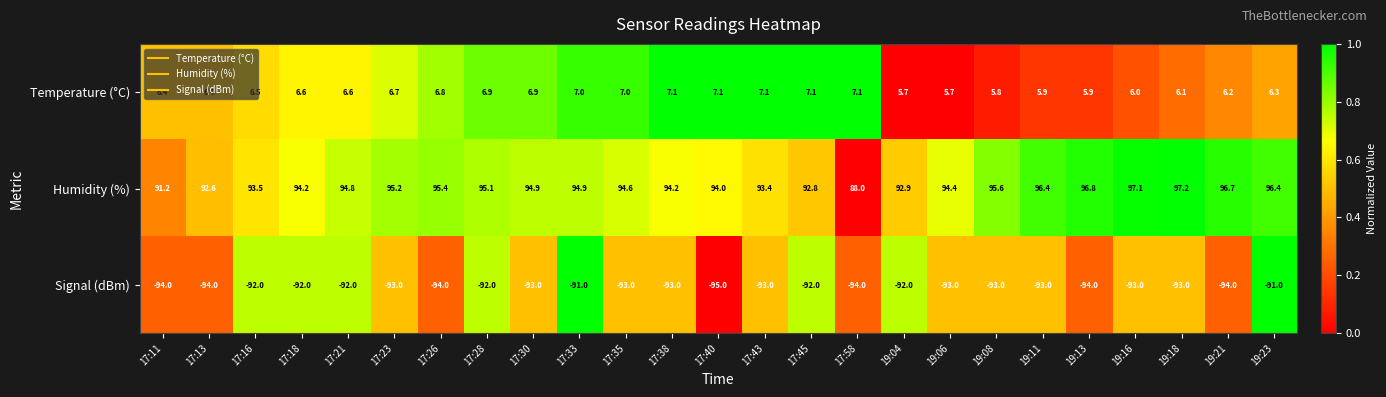

Which series changed the most between 17:18 and 17:21?

Humidity (%)